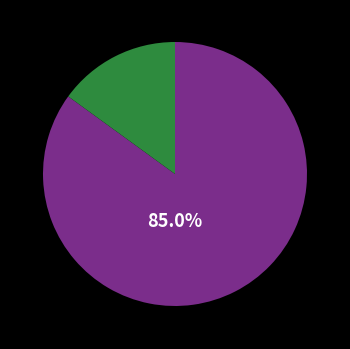

Is there any slice that represents more than half of the pie?

Yes